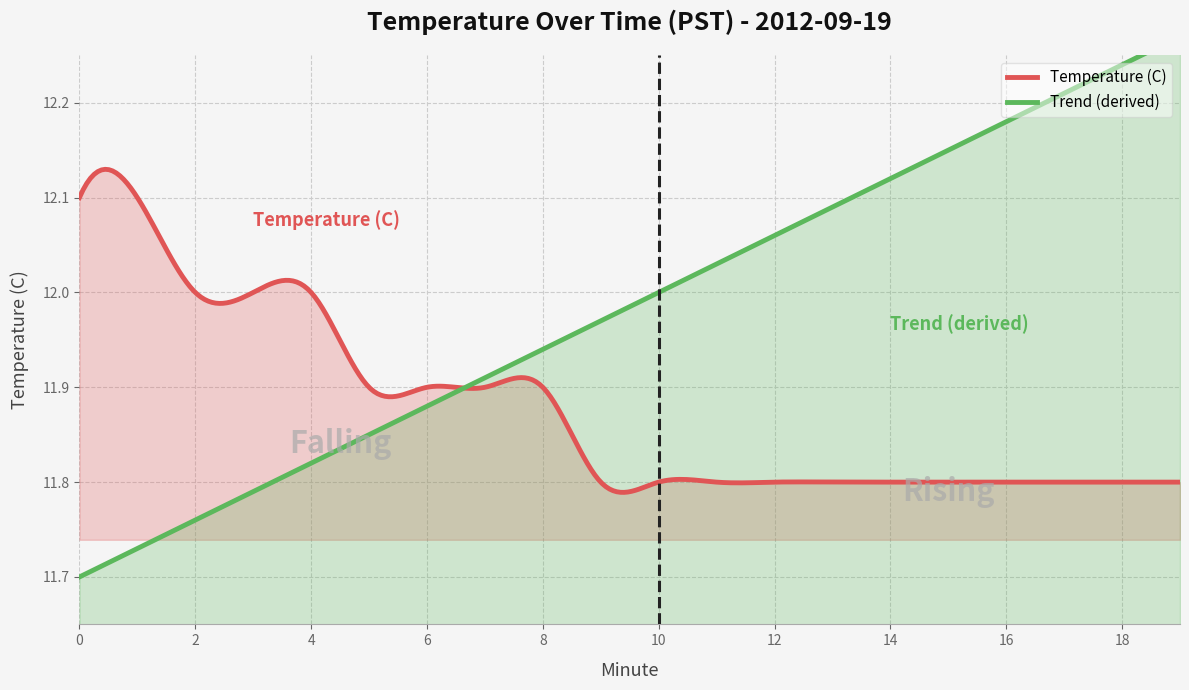

What is the value of the Temperature (C) point at the 1st from the left?

12.1